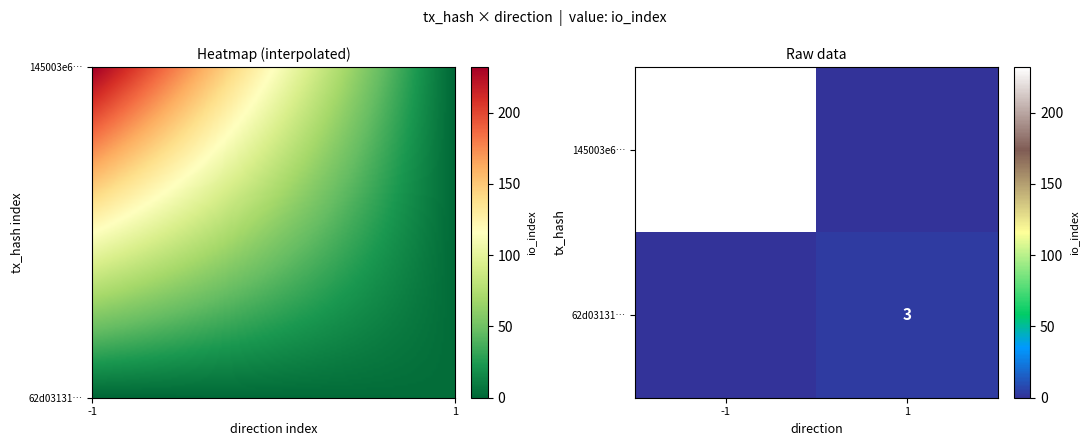

List the series in order of their overall mean, lowest first.

62d03131a2ae4ad1ac737bf8ef1685989e6013a, 145003e6c05fe1553801257aa4895819492f551